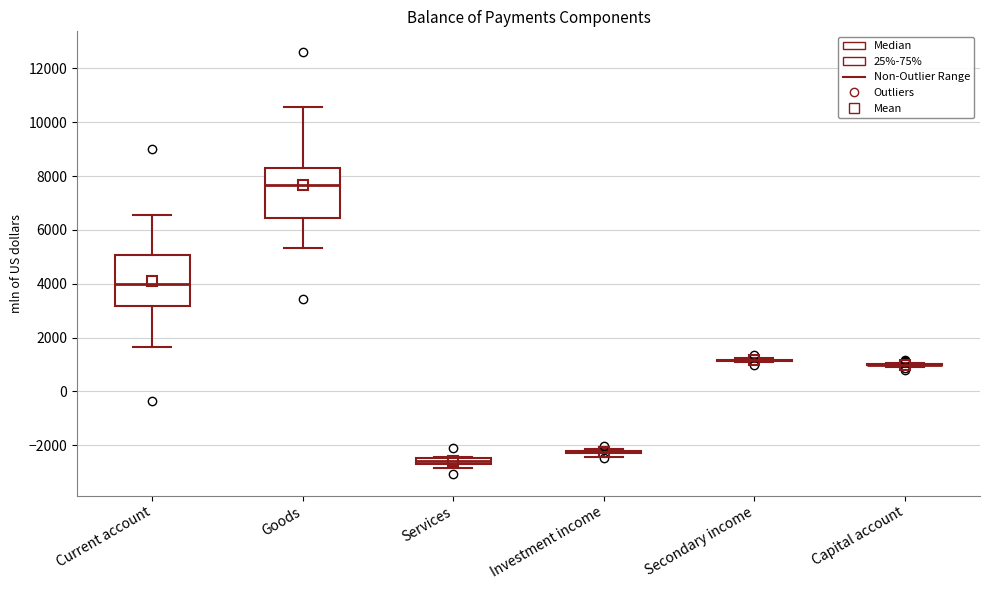

Where is the lower edge of the box for Services on the y-axis? The values are not printed on the chart, so give them approximately, as read against the axis.

-2600